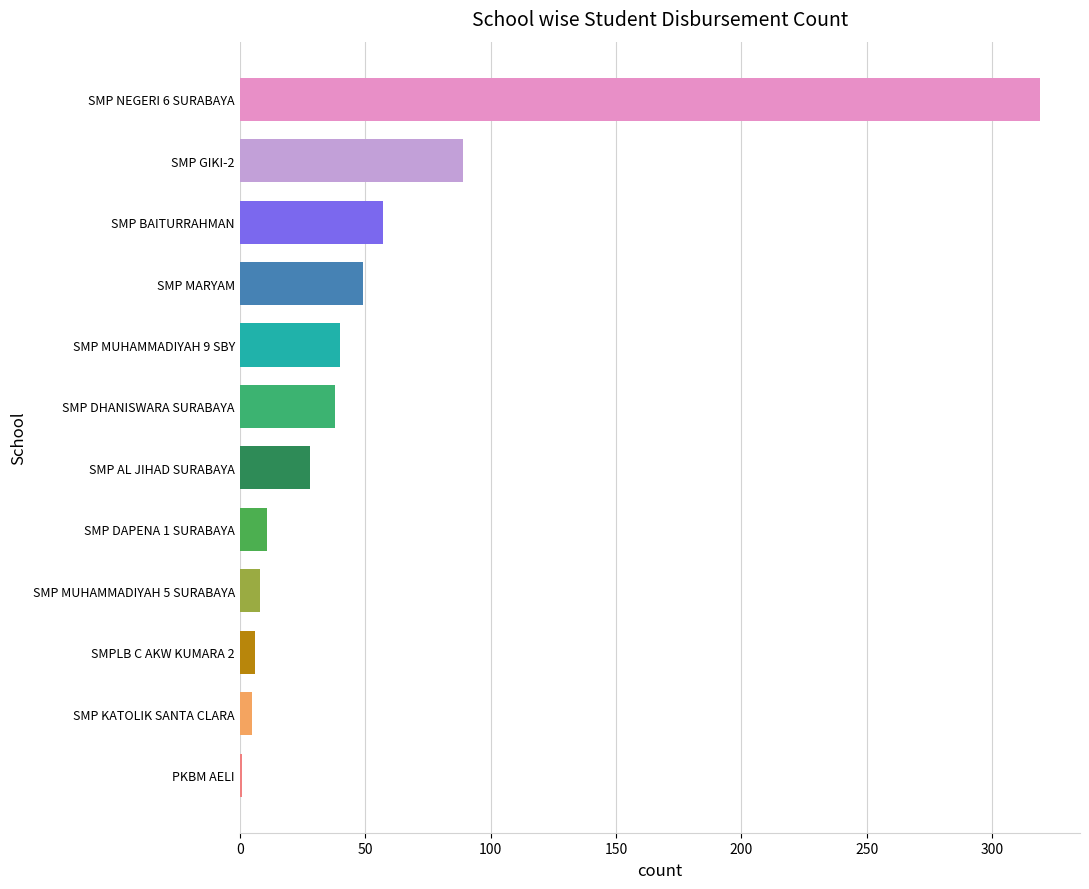

Is it true that the value at SMP MUHAMMADIYAH 5 SURABAYA is 8?

True